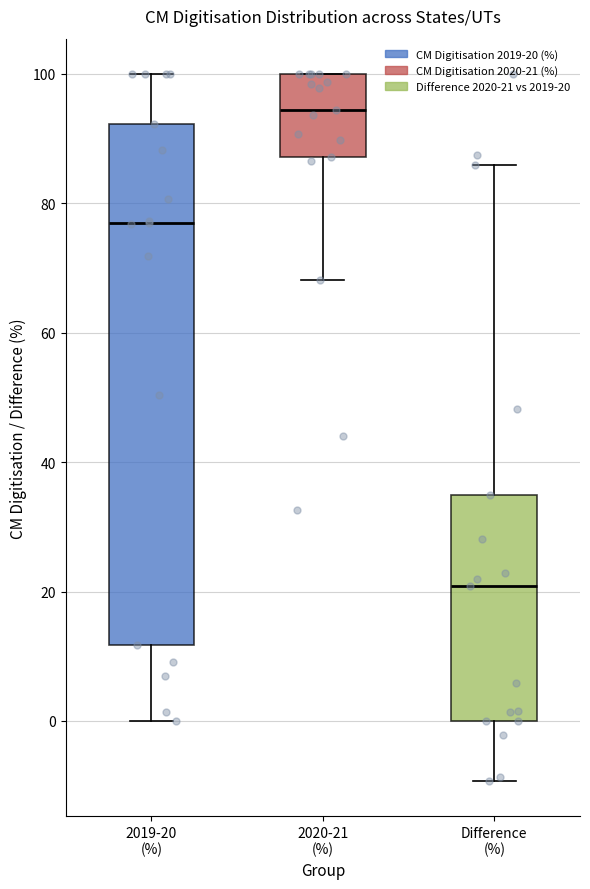

Which box has the lowest median line?

Difference (%)